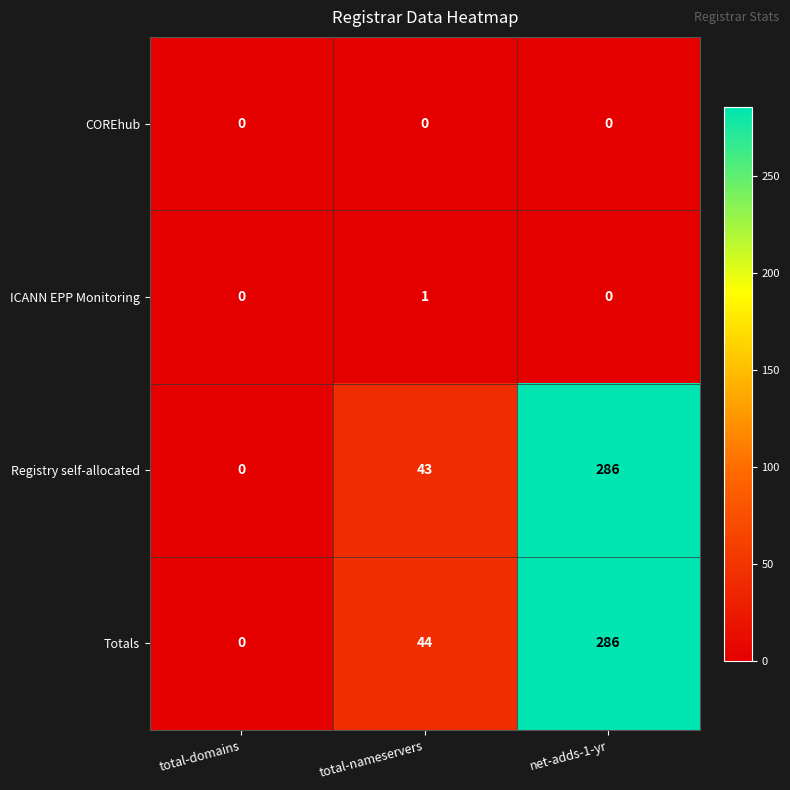

List the labels in order of Totals value, smallest first.

total-domains, total-nameservers, net-adds-1-yr